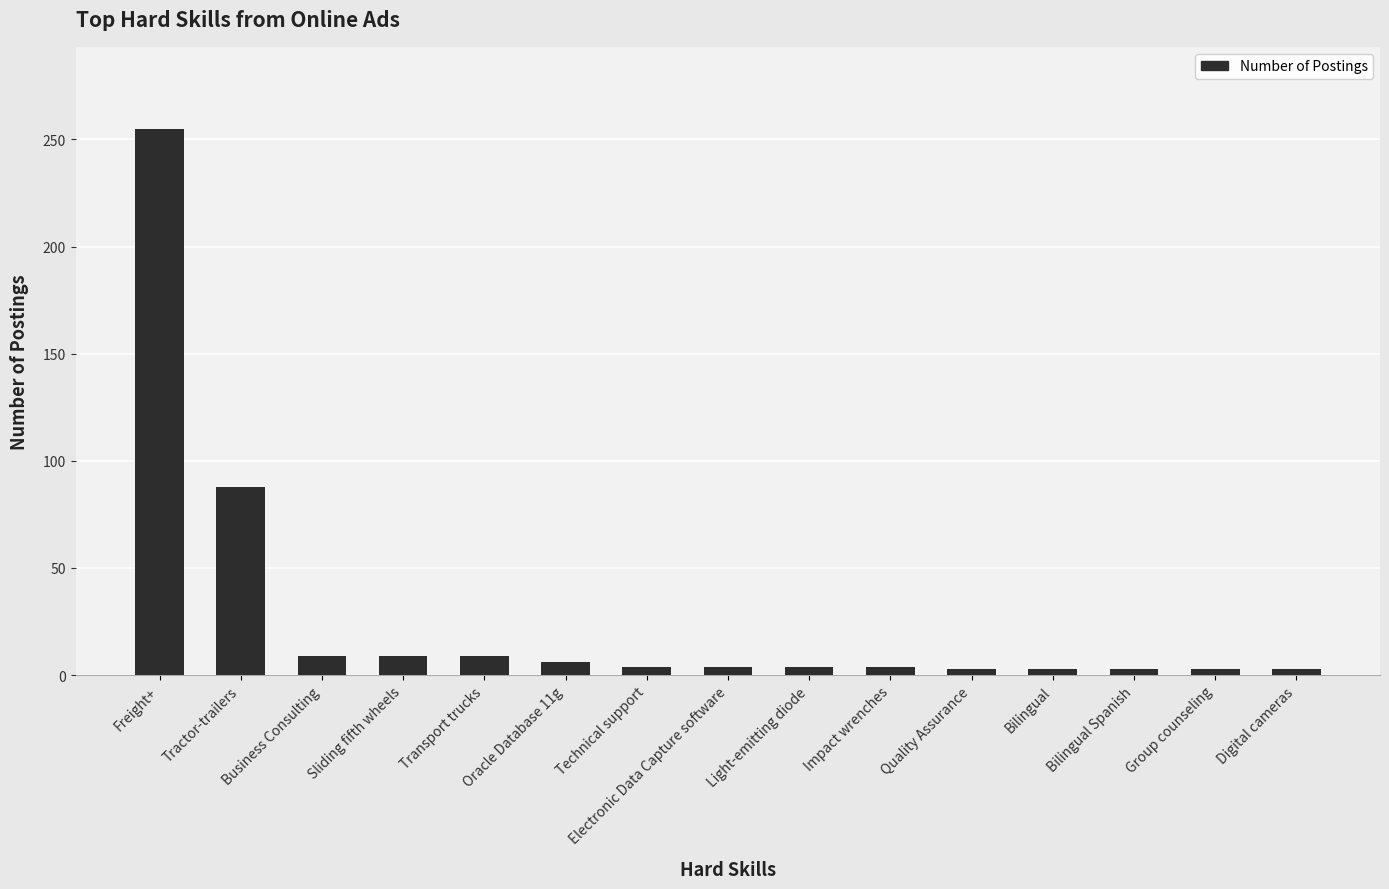

What is the change in value from Business Consulting to Quality Assurance?

-6